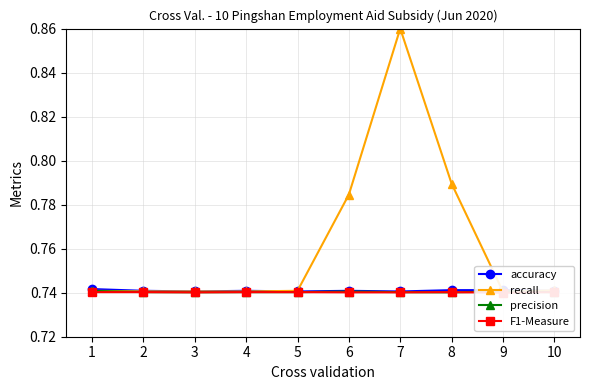

The value of precision at 3 is 0.7. True or false?

True